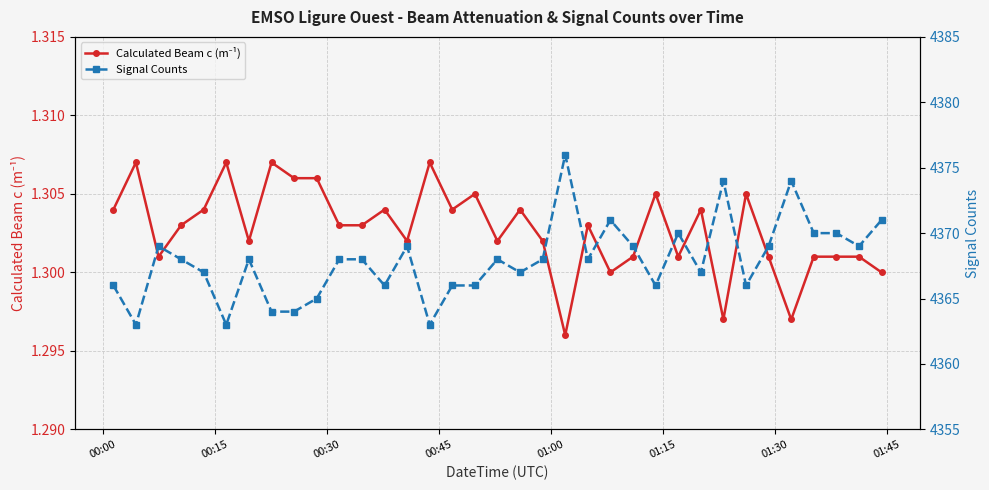

Is this an area chart (filled region under the line)?

No